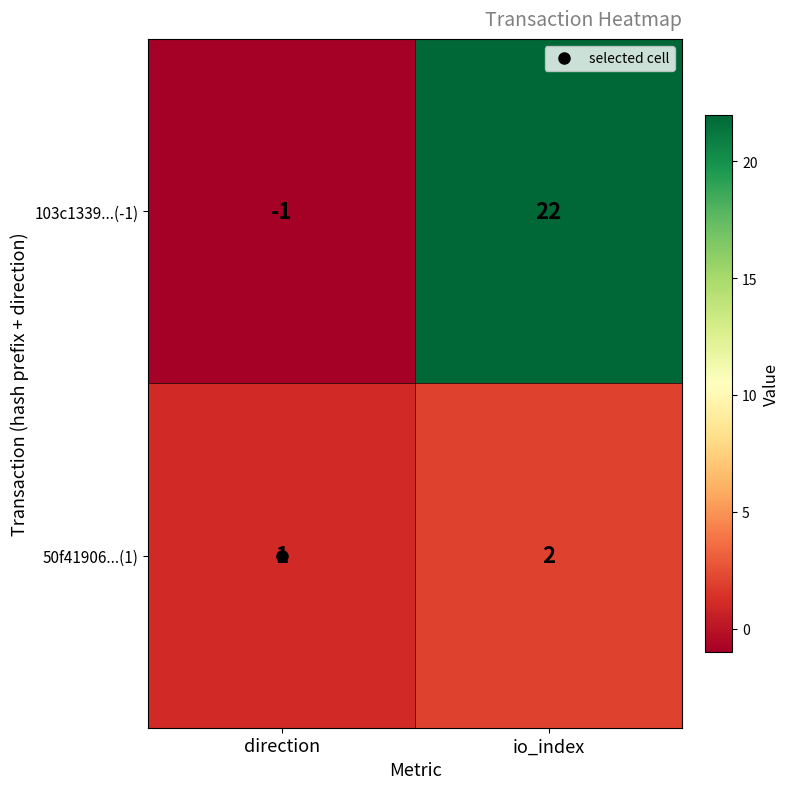

Rank the series by their maximum value, from lowest to highest.

50f41906...(1), 103c1339...(-1)